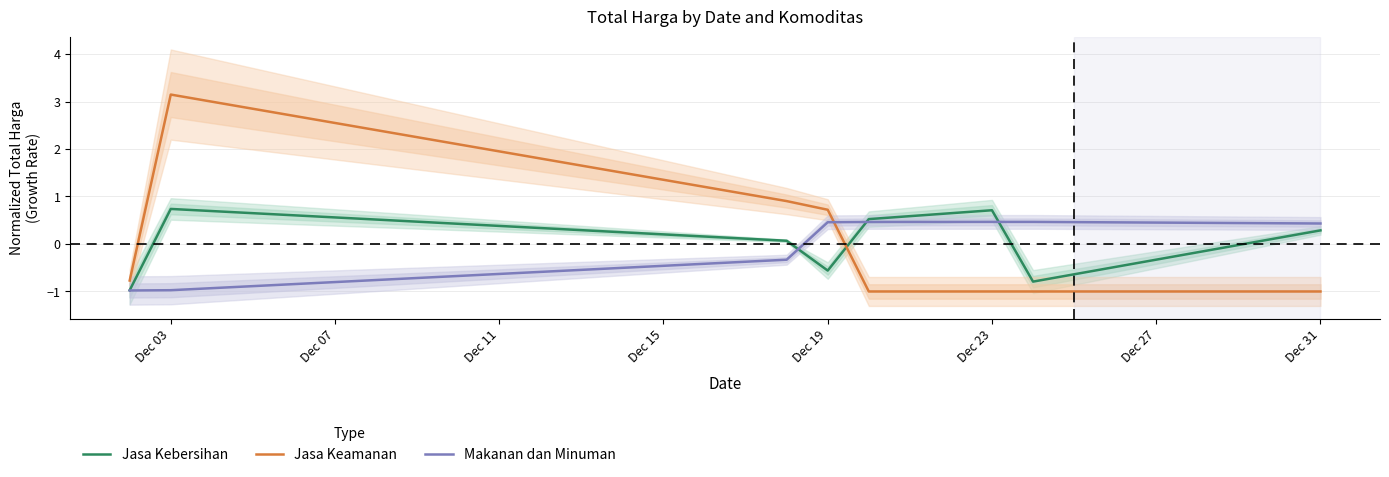

True or false: Makanan dan Minuman and Jasa Keamanan cross at least once.

True